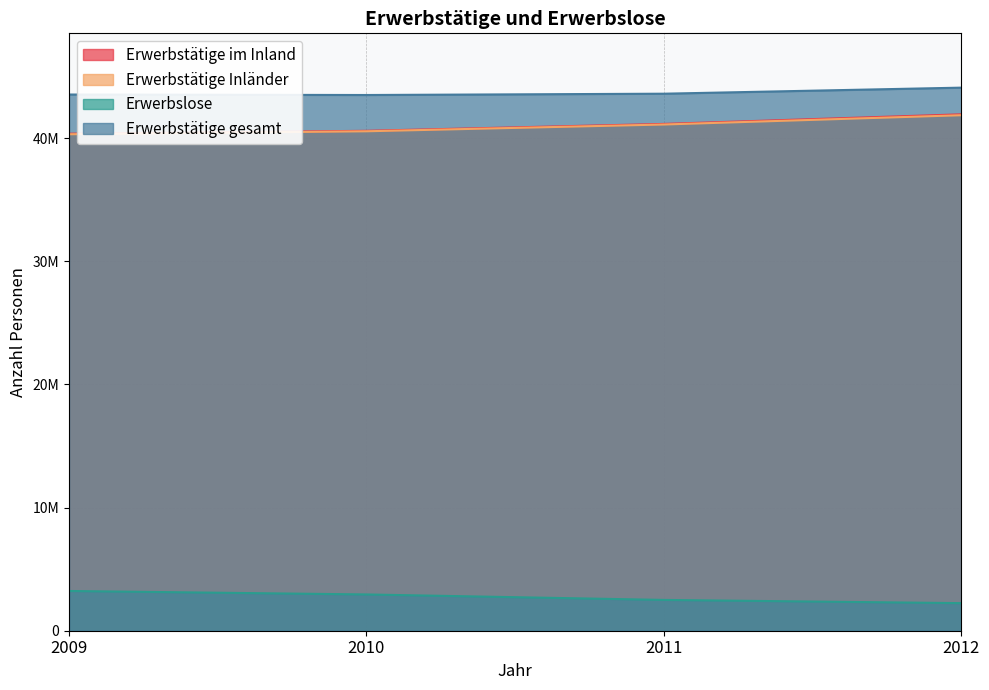

Which has a higher value, 2010 or 2012?

2012